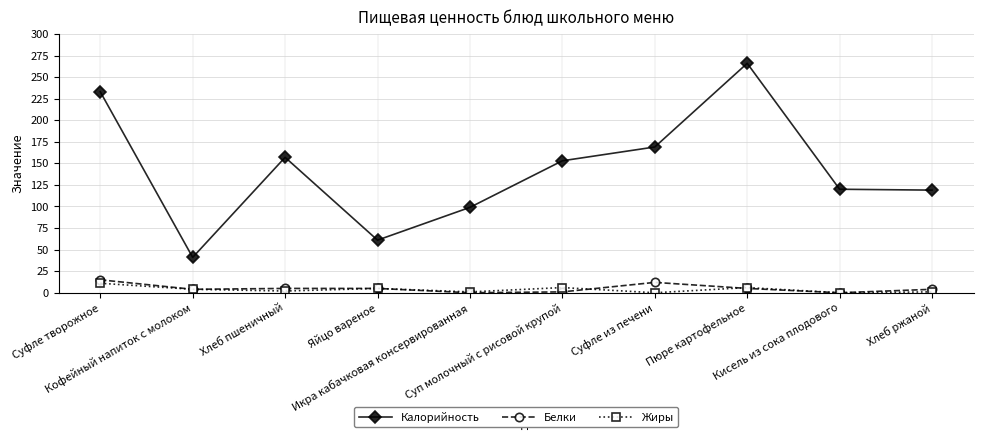

Which series has the largest range (max minus min)?

Калорийность